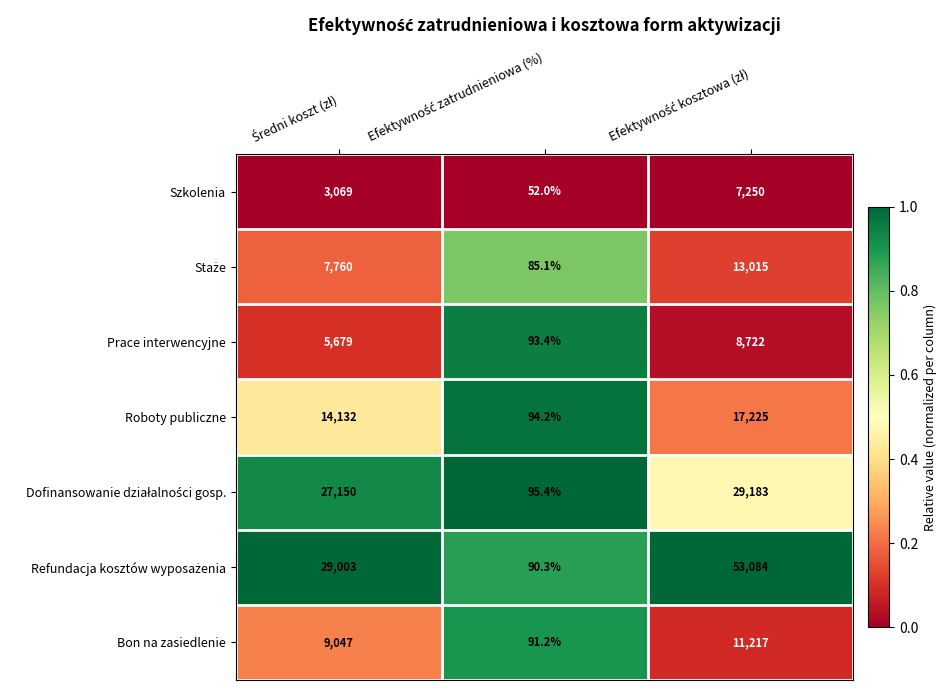

What is the average value of the Prace interwencyjne series?

4831.5